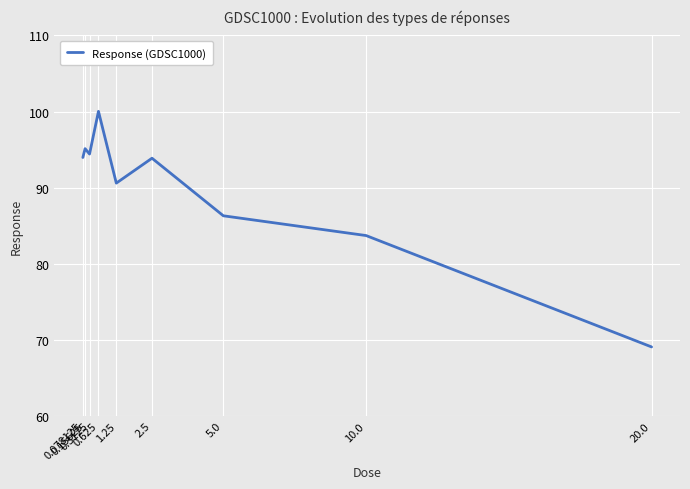

What is the change in value from 0.15625 to 2.5?

-1.3